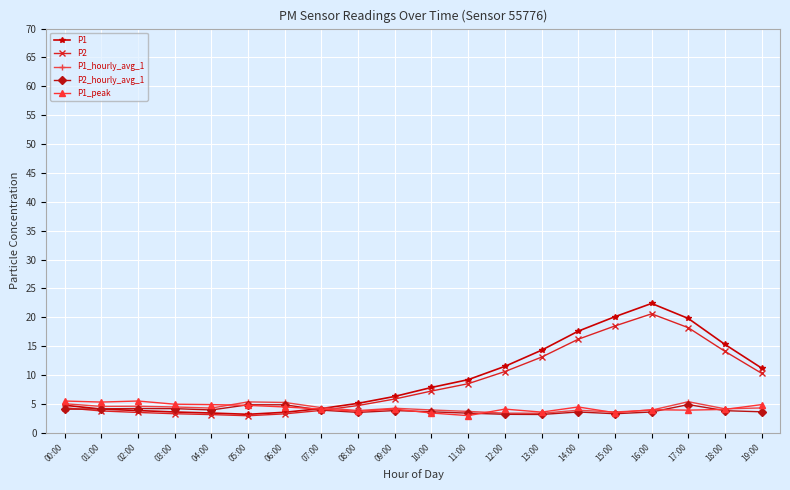

True or false: P1_hourly_avg_1 has more than 1 interior local peaks.

True